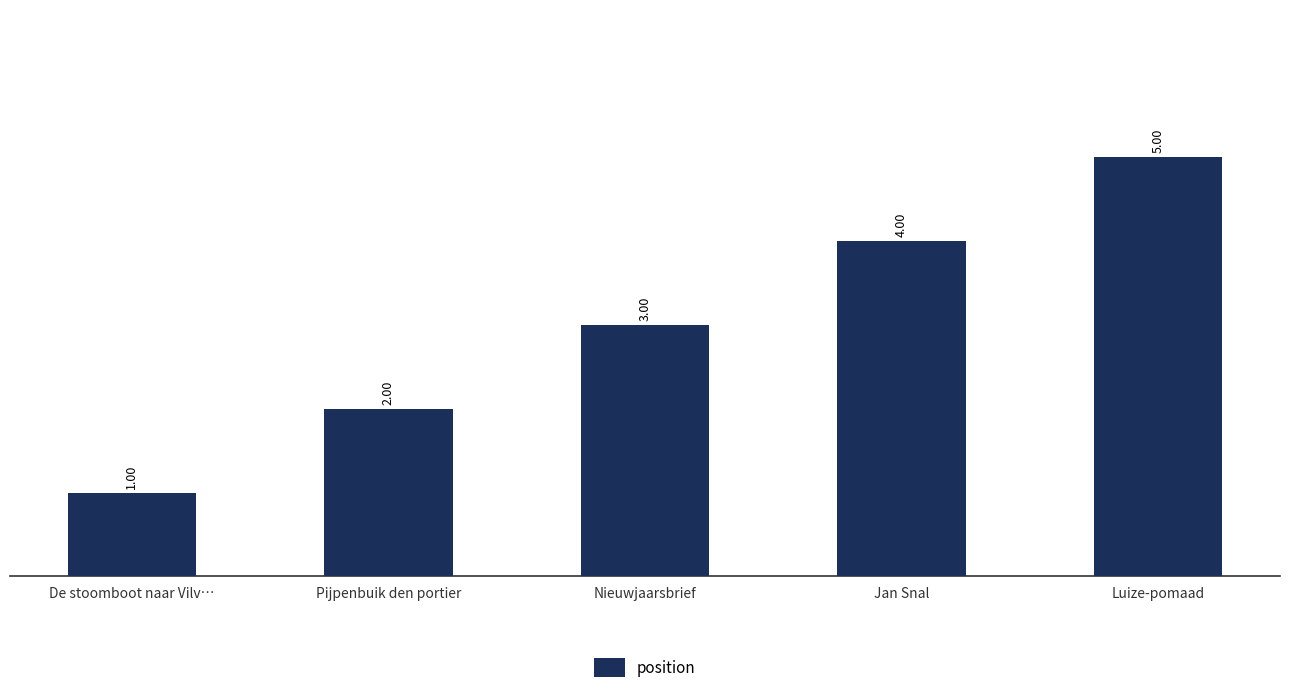

What is the value of the 5th bar from the left?

5